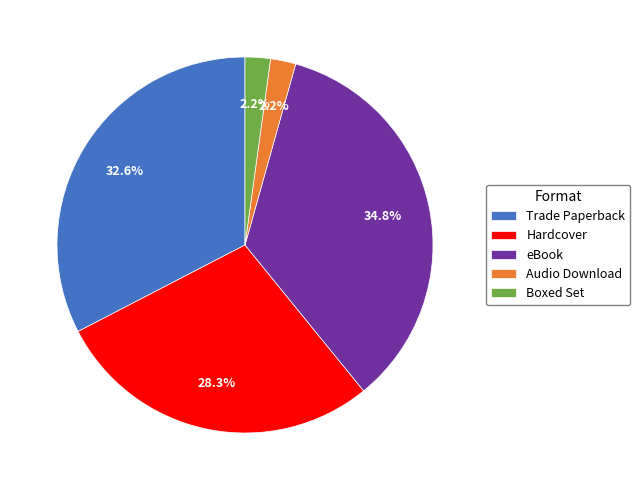

What is the ratio of the value at Trade Paperback to the value at Hardcover?

1.2